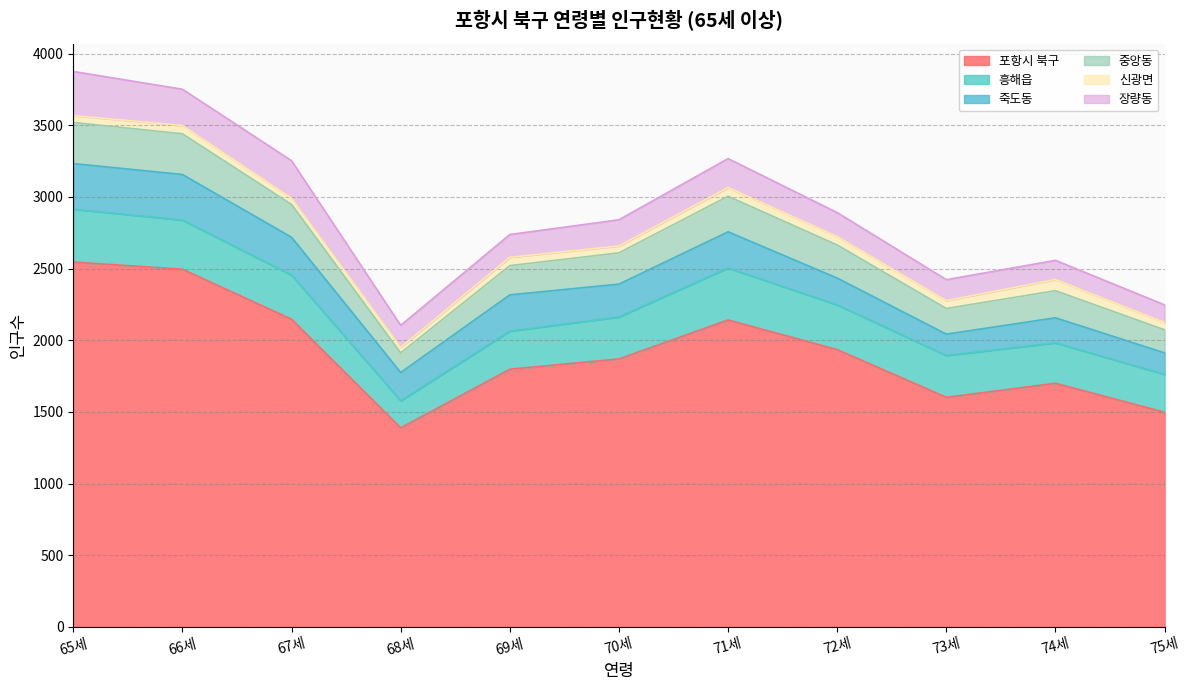

True or false: 장량동 has more than 1 points higher than both neighbors.

True